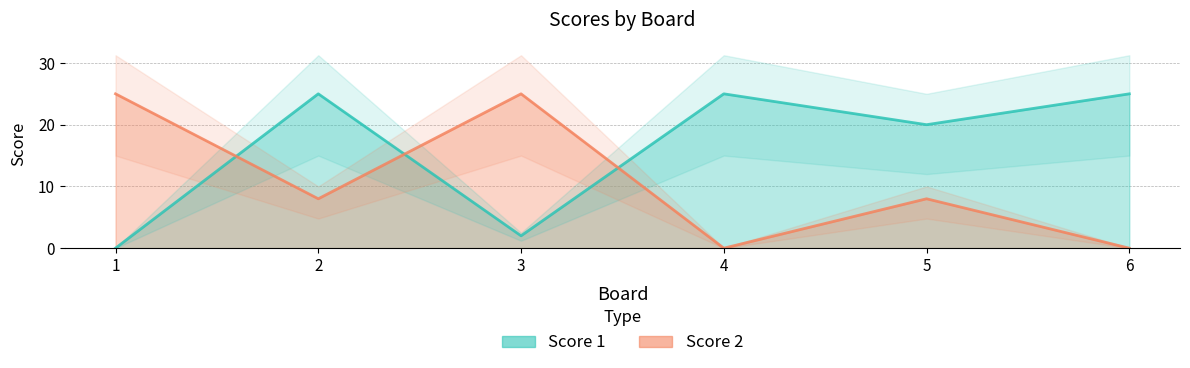

What is the average value of the Score 2 series?

11